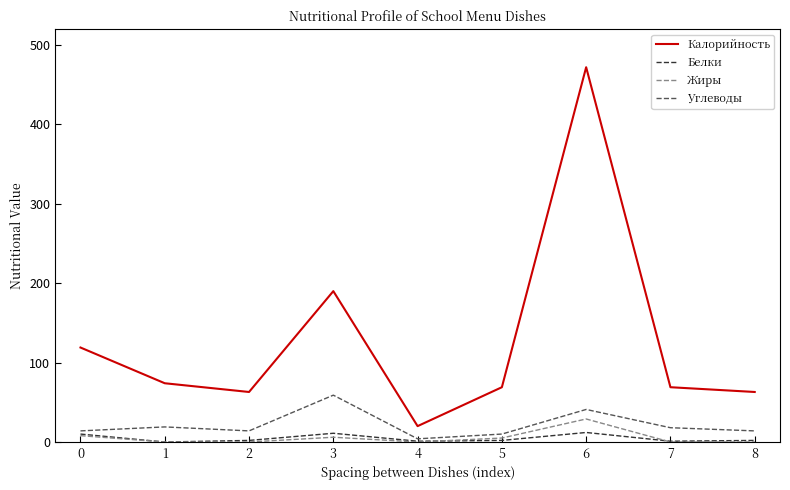

Which series has the largest range (max minus min)?

Калорийность